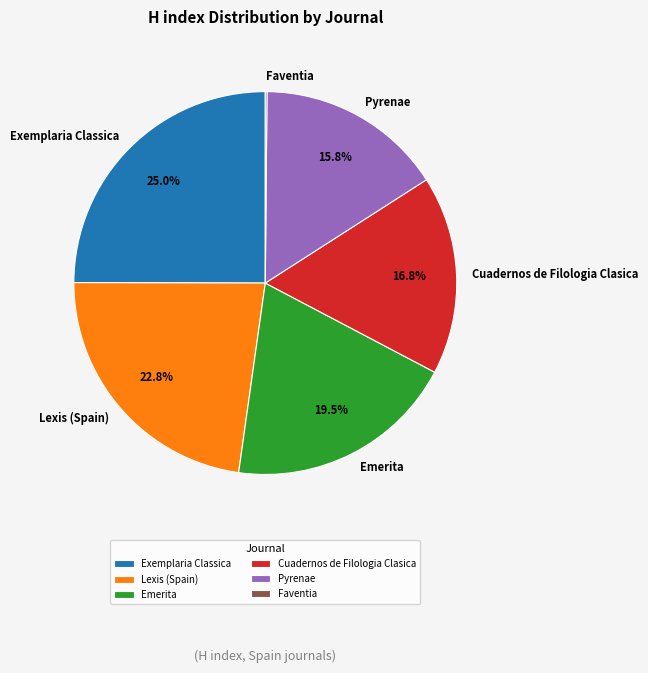

Which has a higher value, Cuadernos de Filologia Clasica or Pyrenae?

Cuadernos de Filologia Clasica